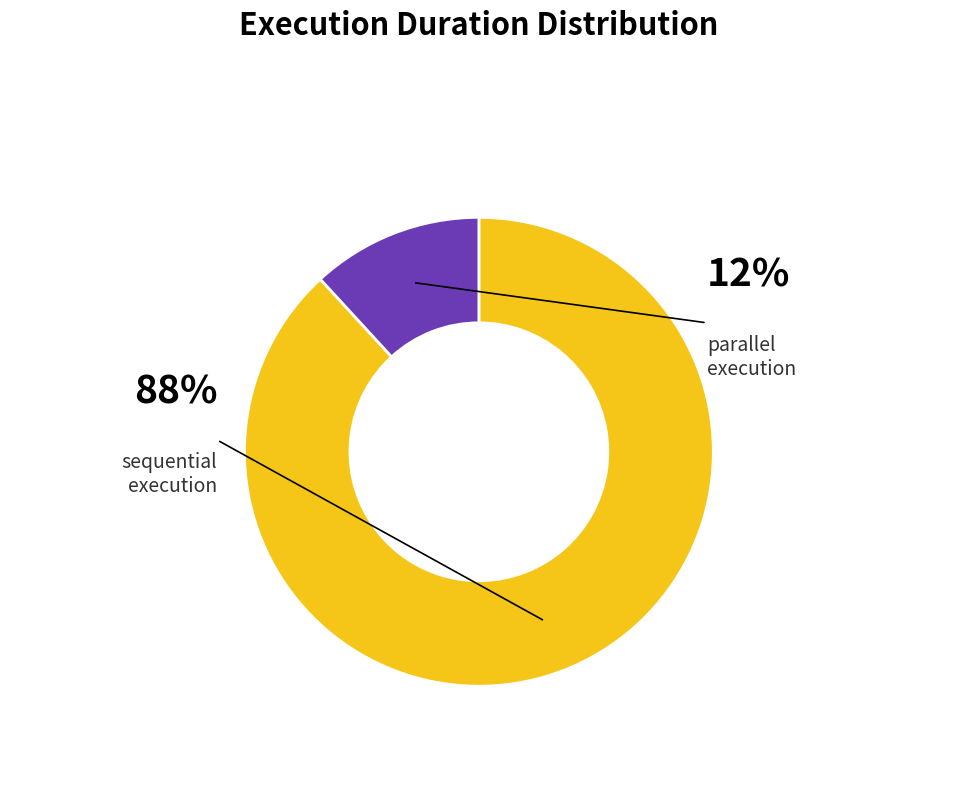

True or false: sequential accounts for 88% of the total.

True